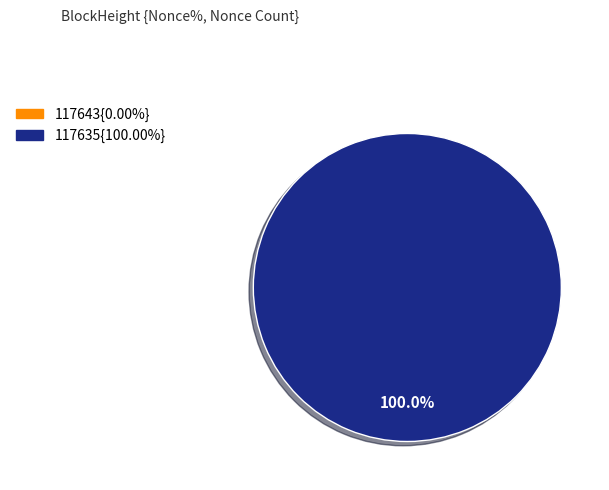

Which category has the smallest portion of the pie?

117643